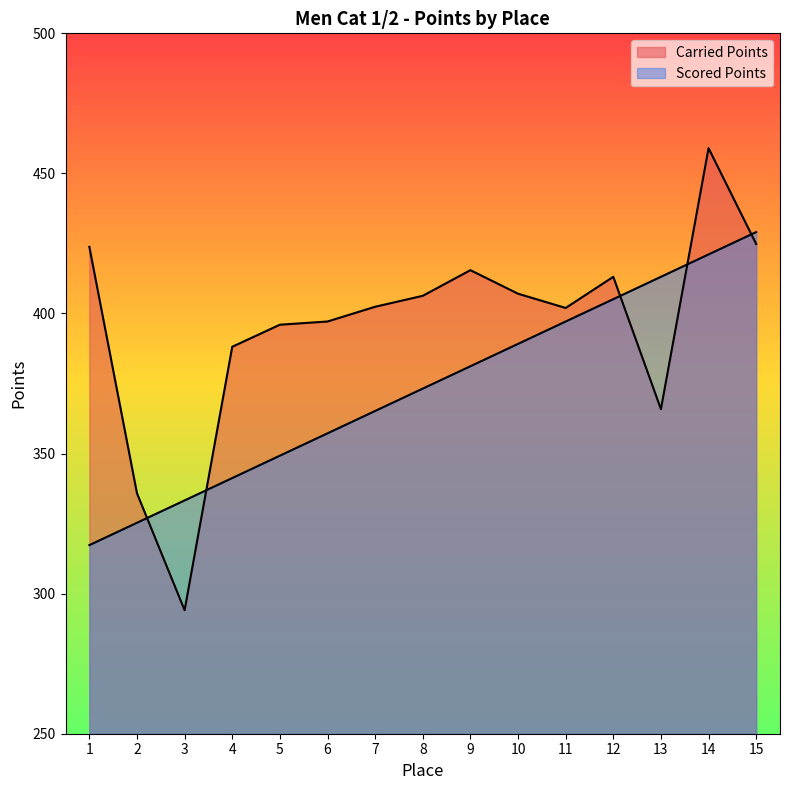

What is the approximate value of Carried Points at 2?

335.8